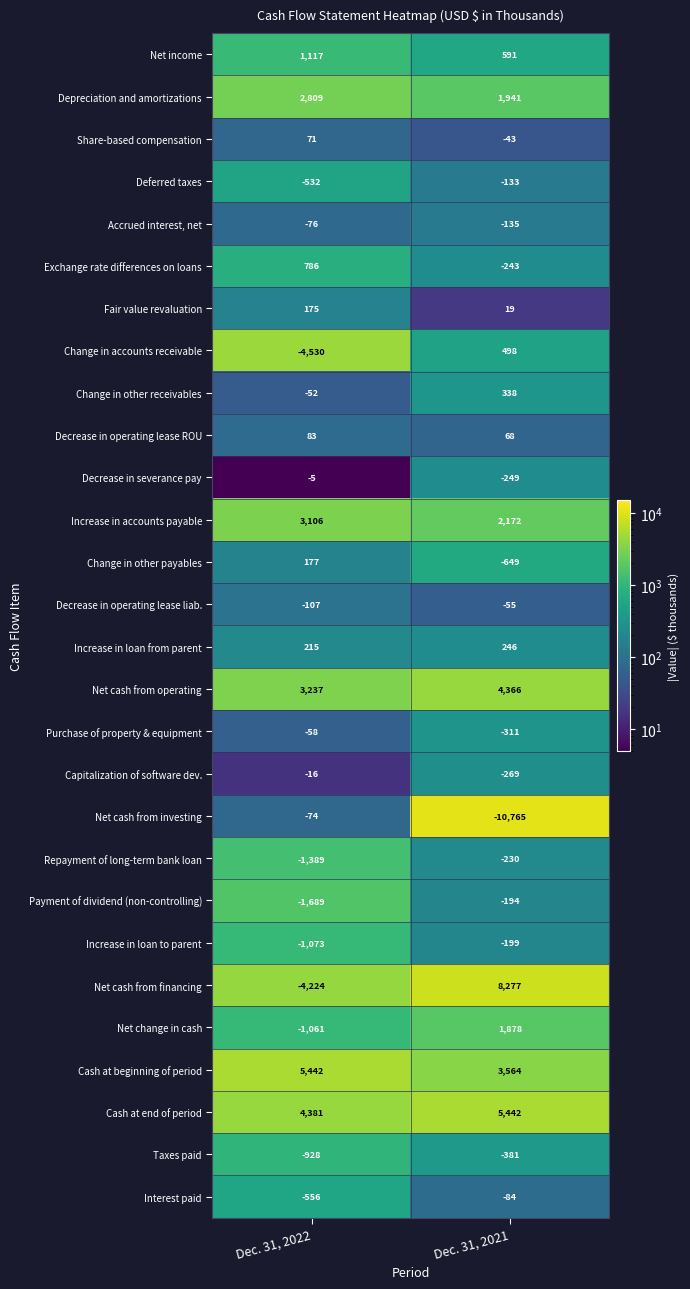

The value of Depreciation and amortizations at Dec. 31, 2022 is 1273. True or false?

False